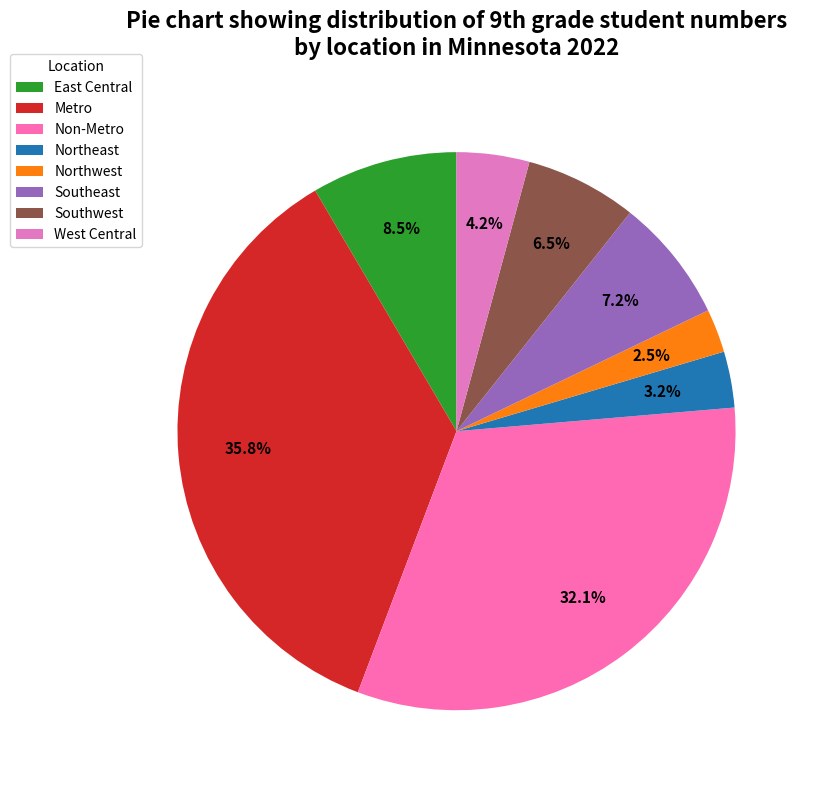

Which category has the smallest portion of the pie?

Northwest